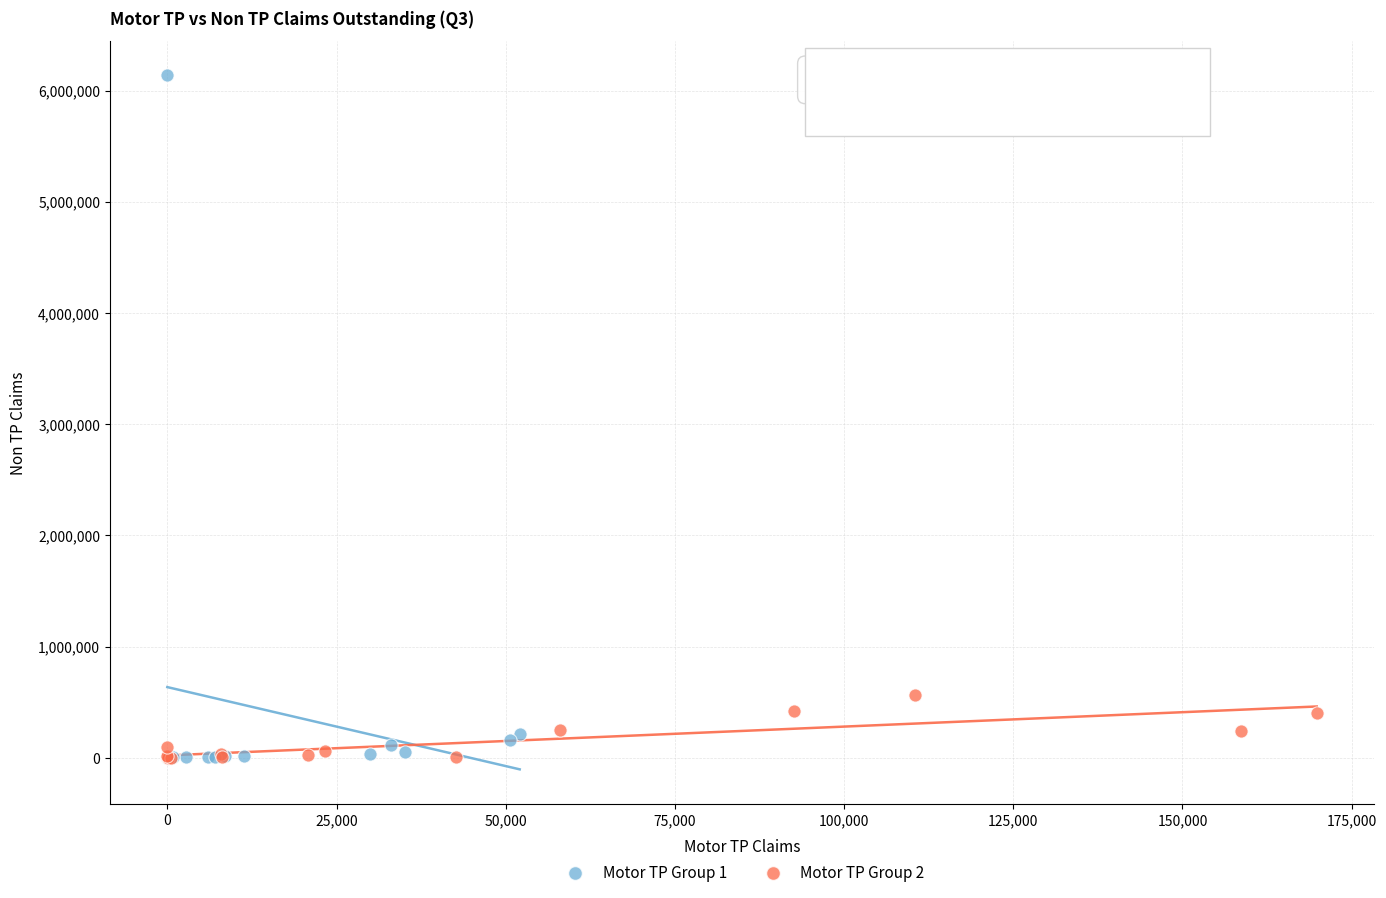

Which series has the largest Y range (max minus min)?

Motor TP Group 1